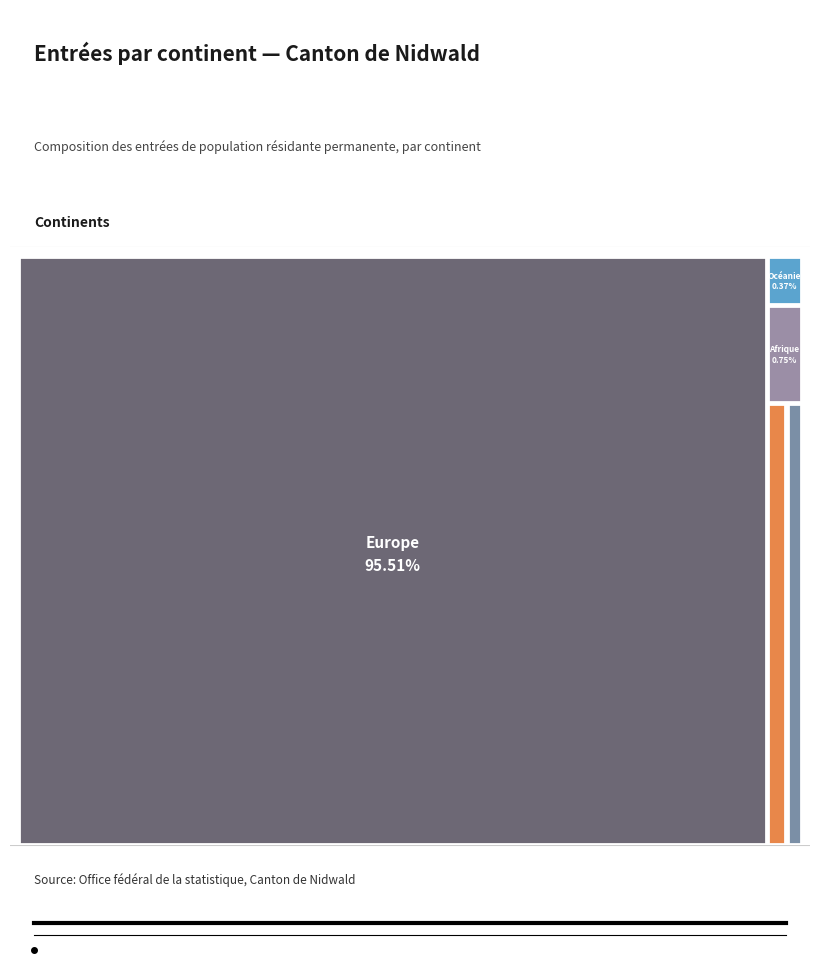

Is it true that Asie is 11% of the pie?

False